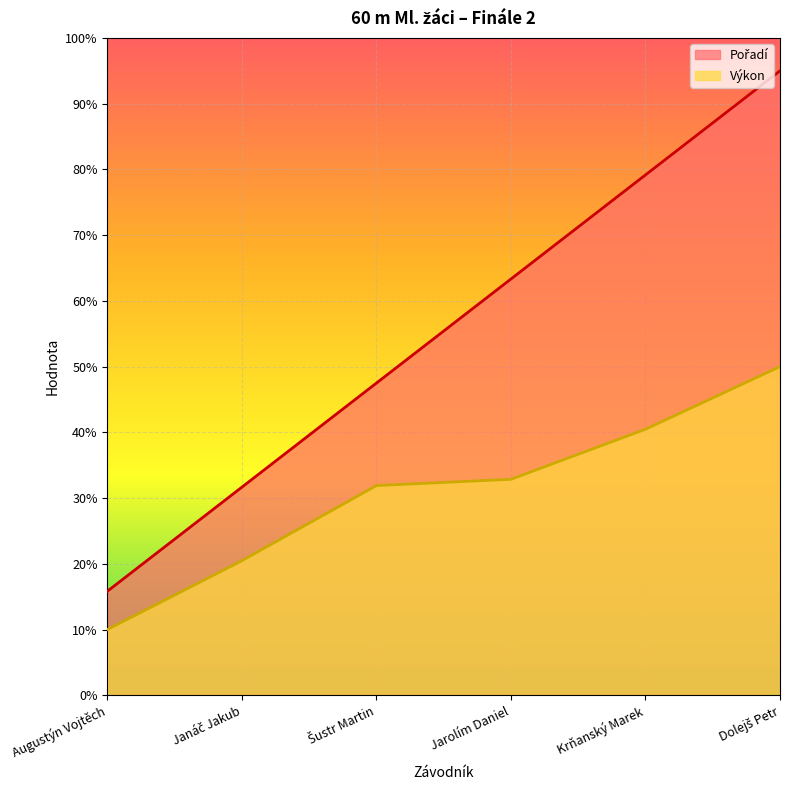

True or false: Pořadí and Výkon intersect in this chart.

False